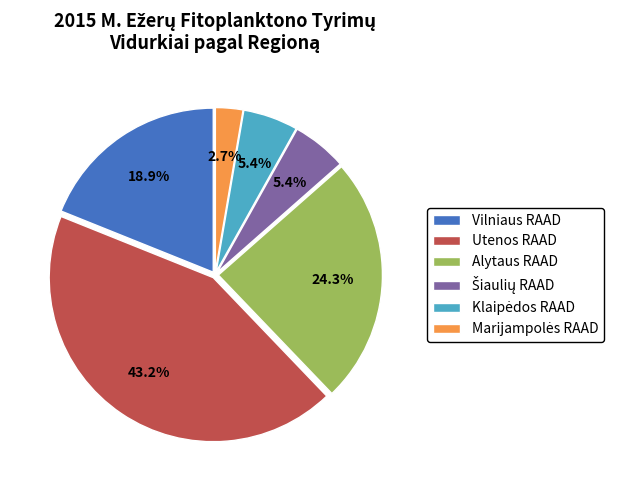

The Alytaus RAAD slice represents 24% of the pie. True or false?

True